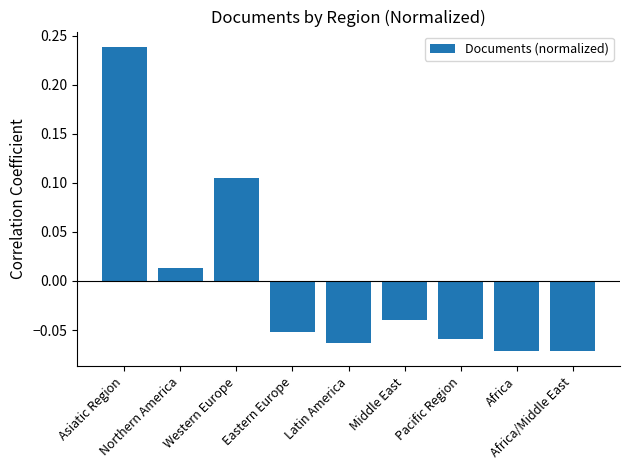

What is the difference between the maximum and minimum values?

0.3